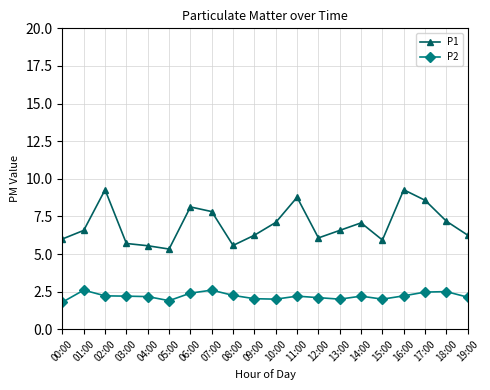

In P1, how many points are higher than both neighbors (excluding endpoints)?

5